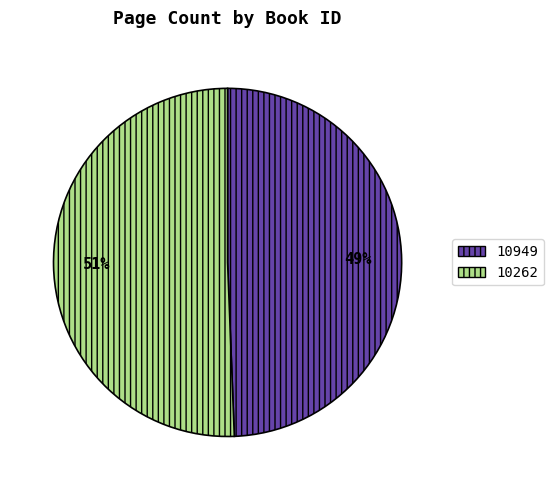

Which category has the smallest portion of the pie?

10949